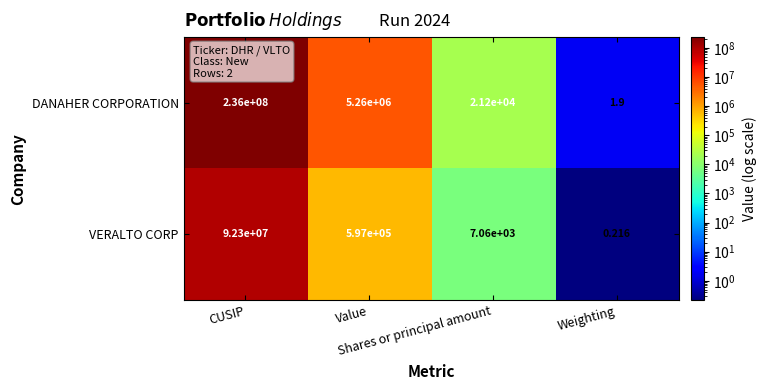

List the series in order of their overall mean, highest first.

DANAHER CORPORATION, VERALTO CORP